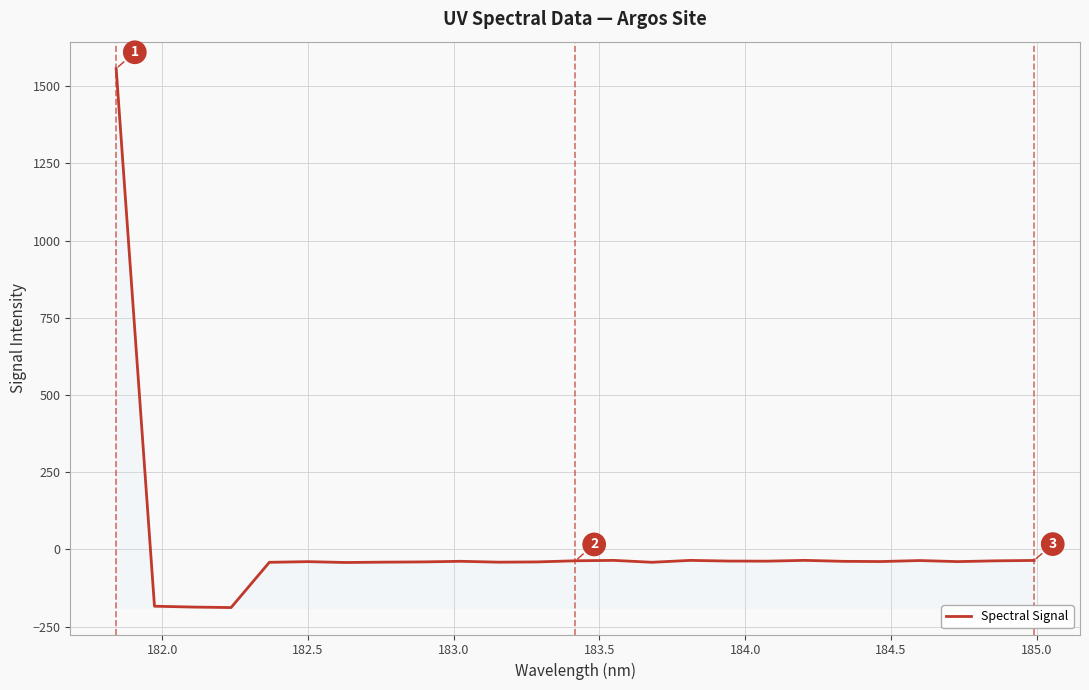

What is the maximum value shown in the chart?

1557.2